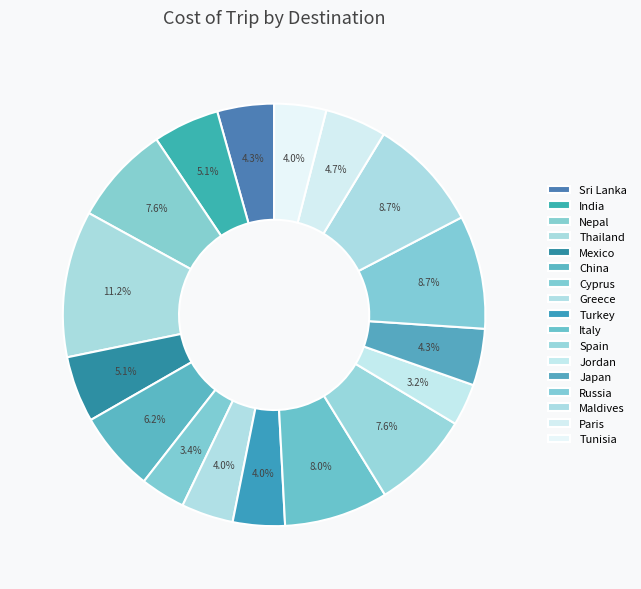

To the nearest percent, what portion does Tunisia represent?

4%